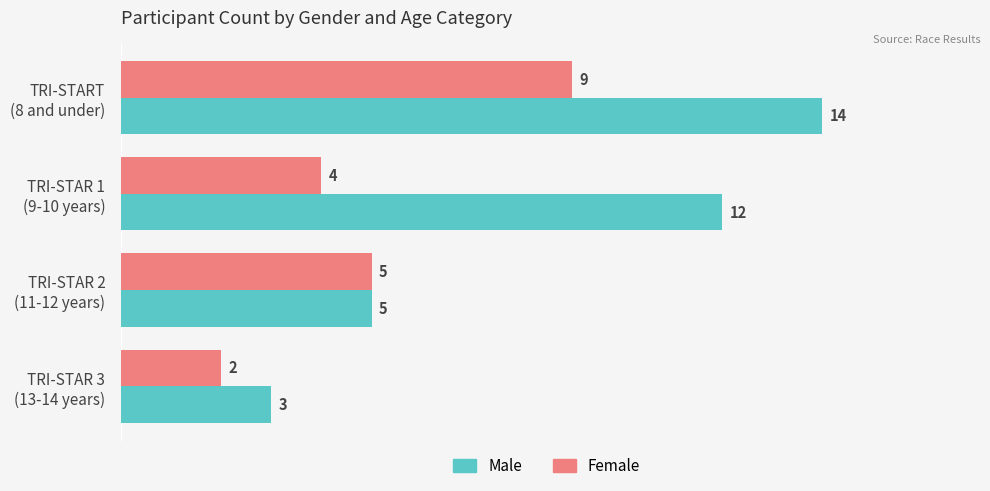

Rank the series by their average value, from lowest to highest.

Female, Male